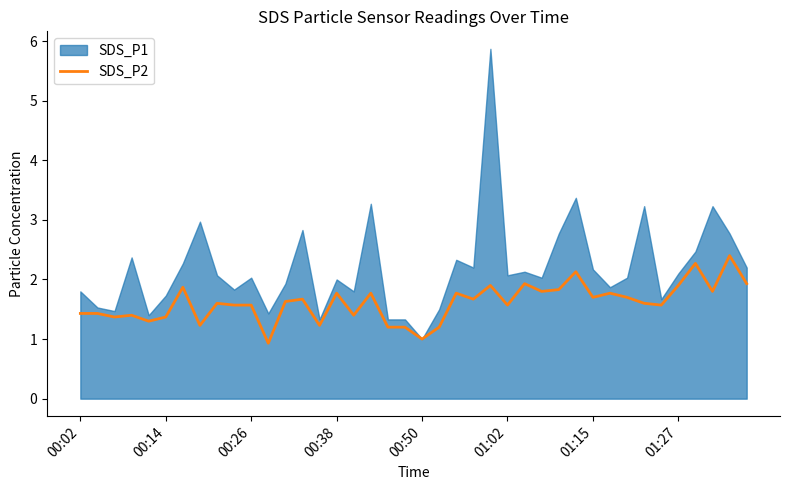

What is the value of the 24th point from the left?

1.7